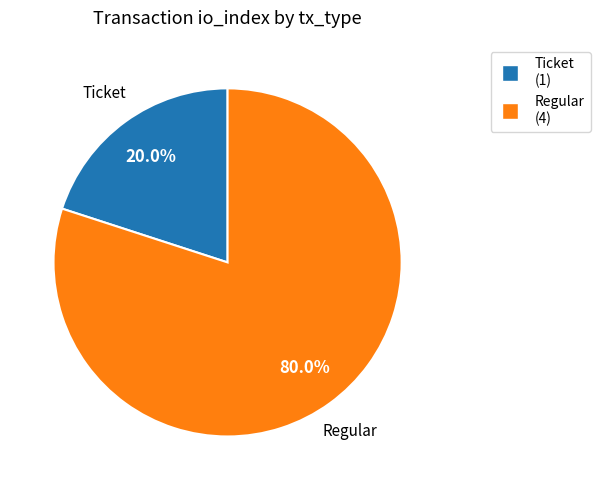

To the nearest percent, what is the difference between the Ticket and Regular slice percentages?

60%